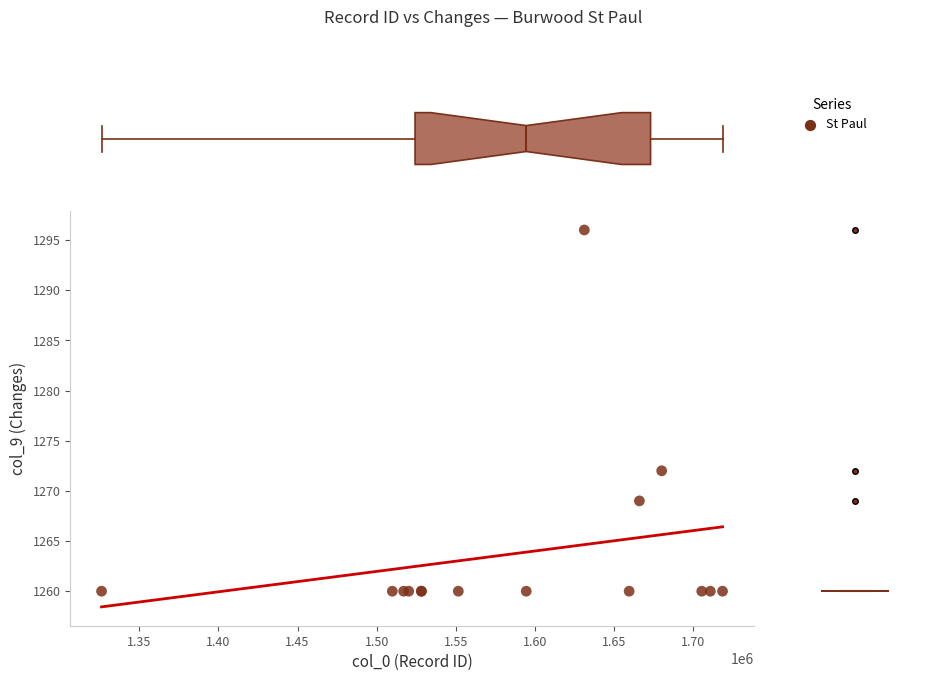

What Y value in the scatter plot is closest to 1278?

1272